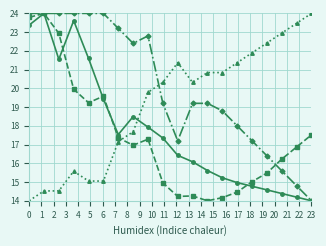

What is the greatest value displayed?

24.0